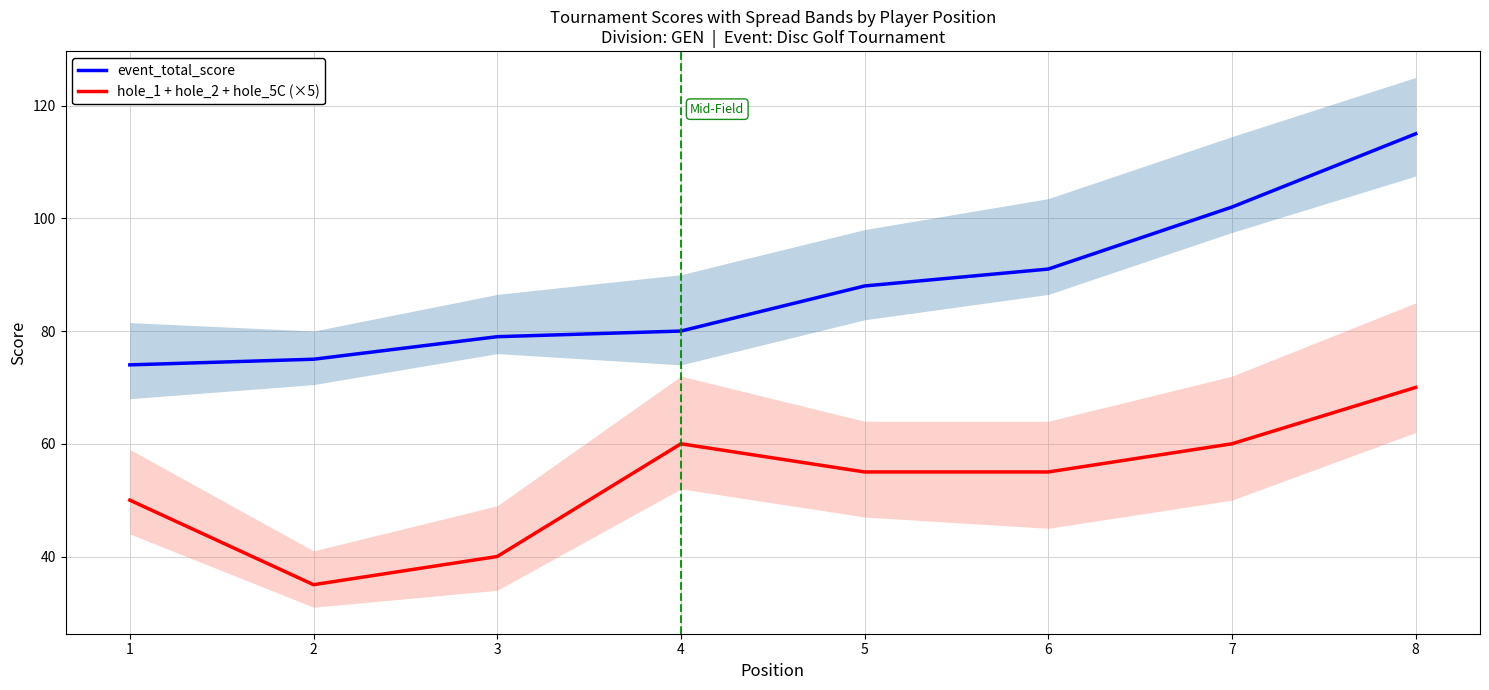

What is the value of the hole_1 + hole_2 + hole_5C (×5) point at the 4th from the left?

60